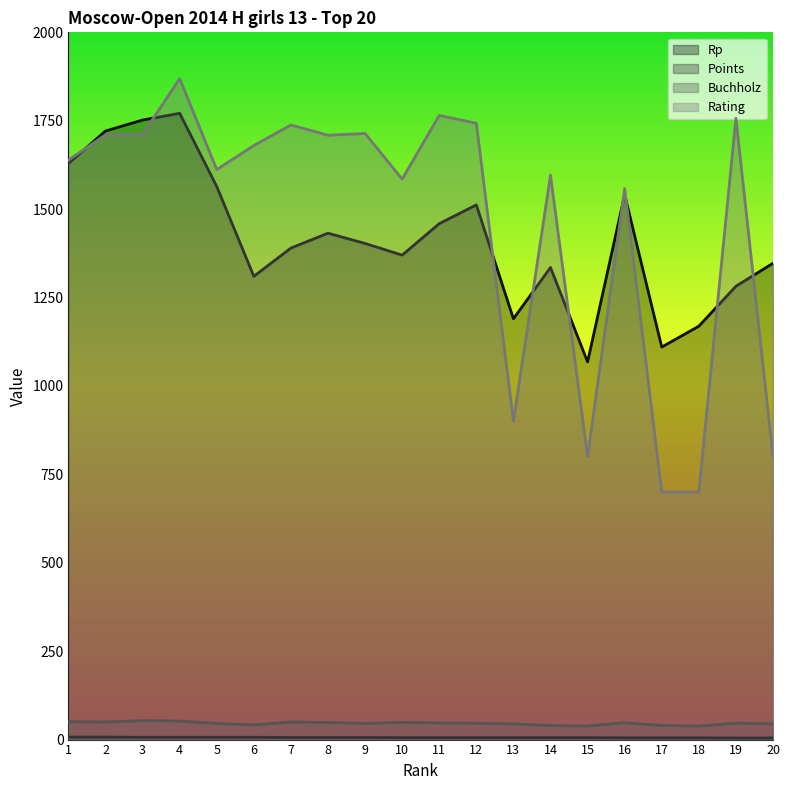

What is the sum of the Rp values at 17 and 11?

2569.0